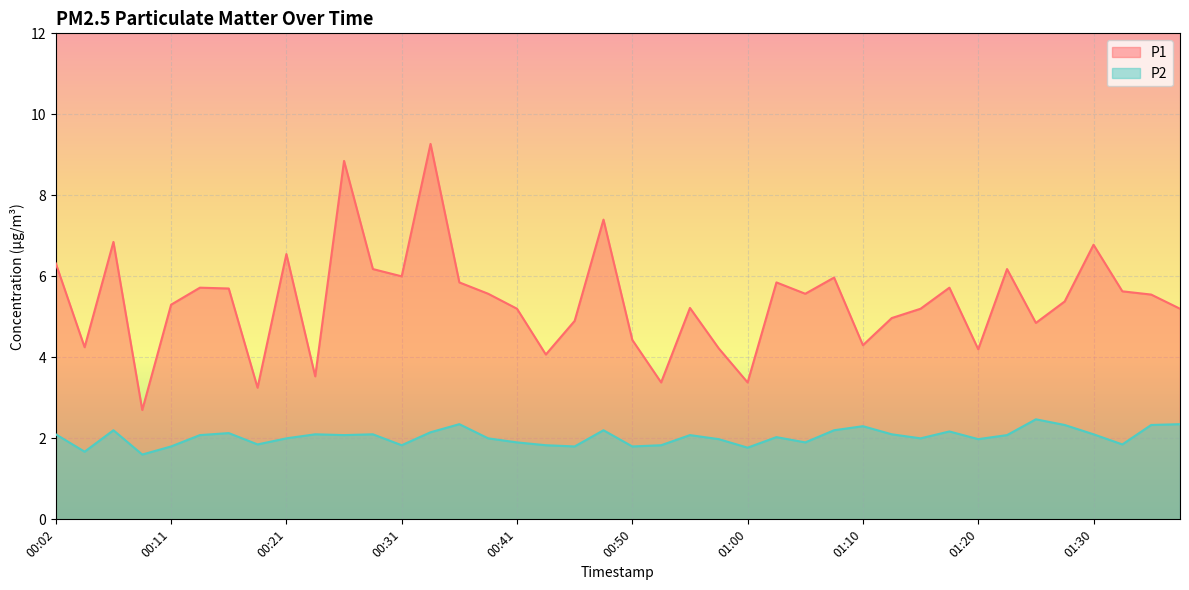

Between 00:56 and 01:13, which series saw the biggest shift?

P1